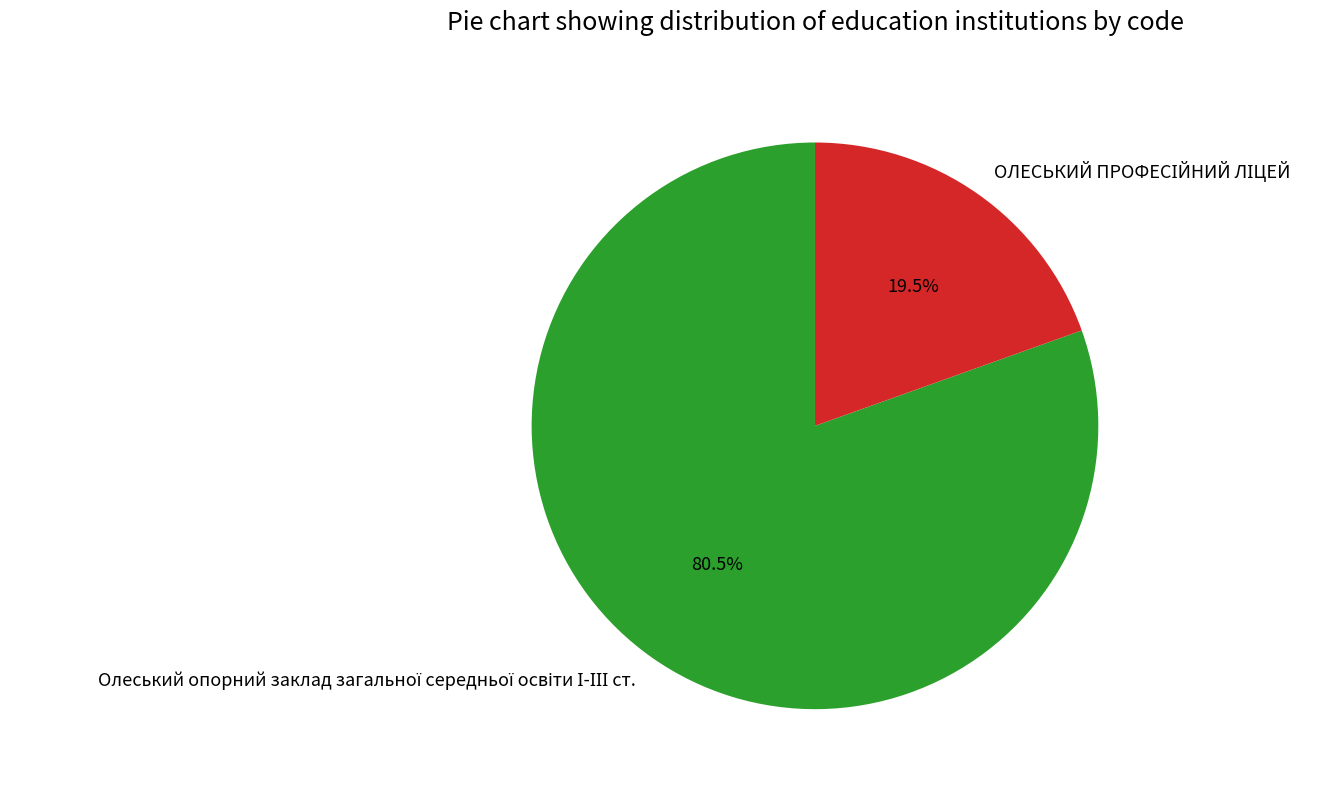

Is there any slice that represents more than half of the pie?

Yes